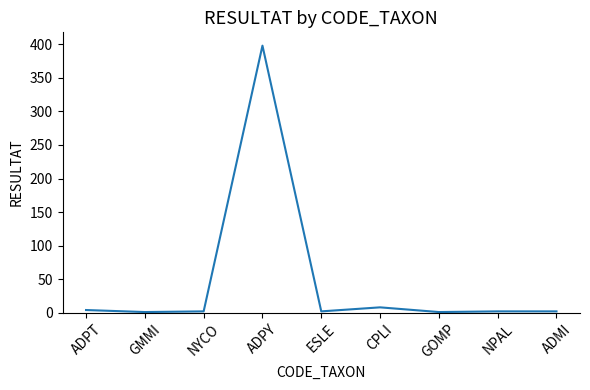

How many lines are shown in the chart?

1